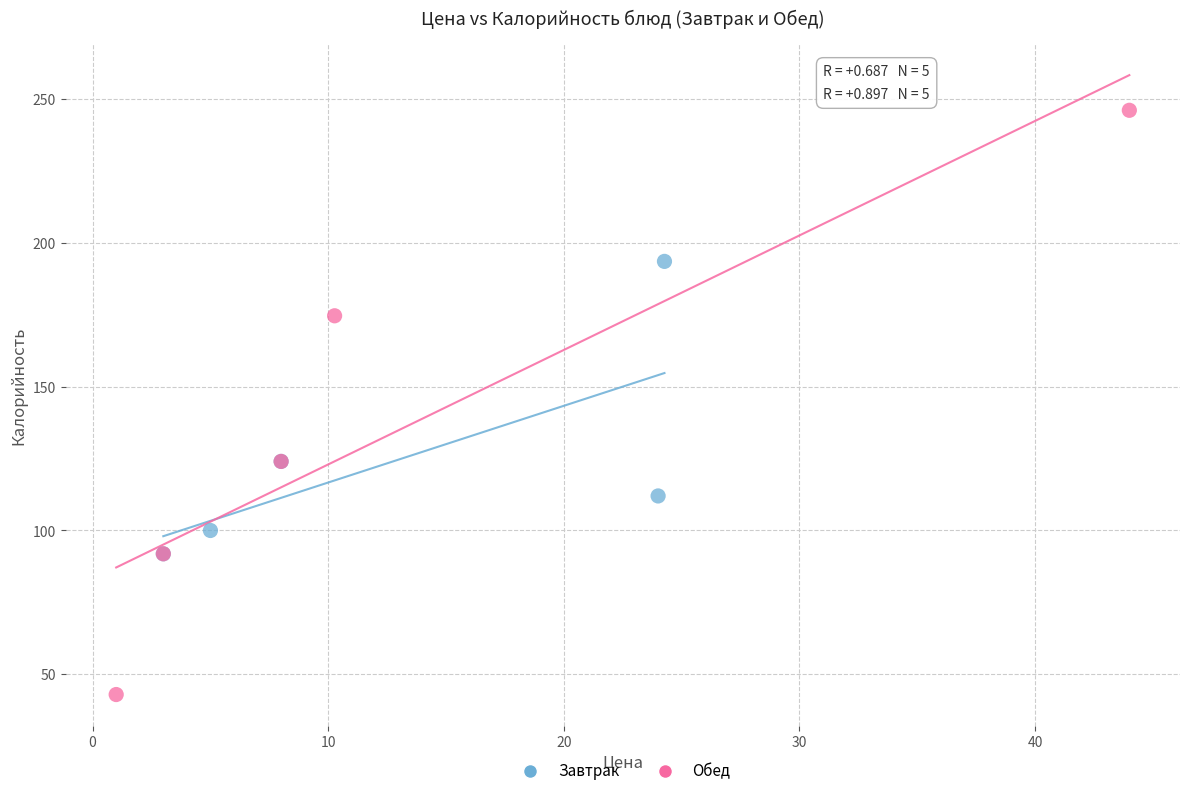

What are all the series names shown in the legend?

Завтрак, Обед